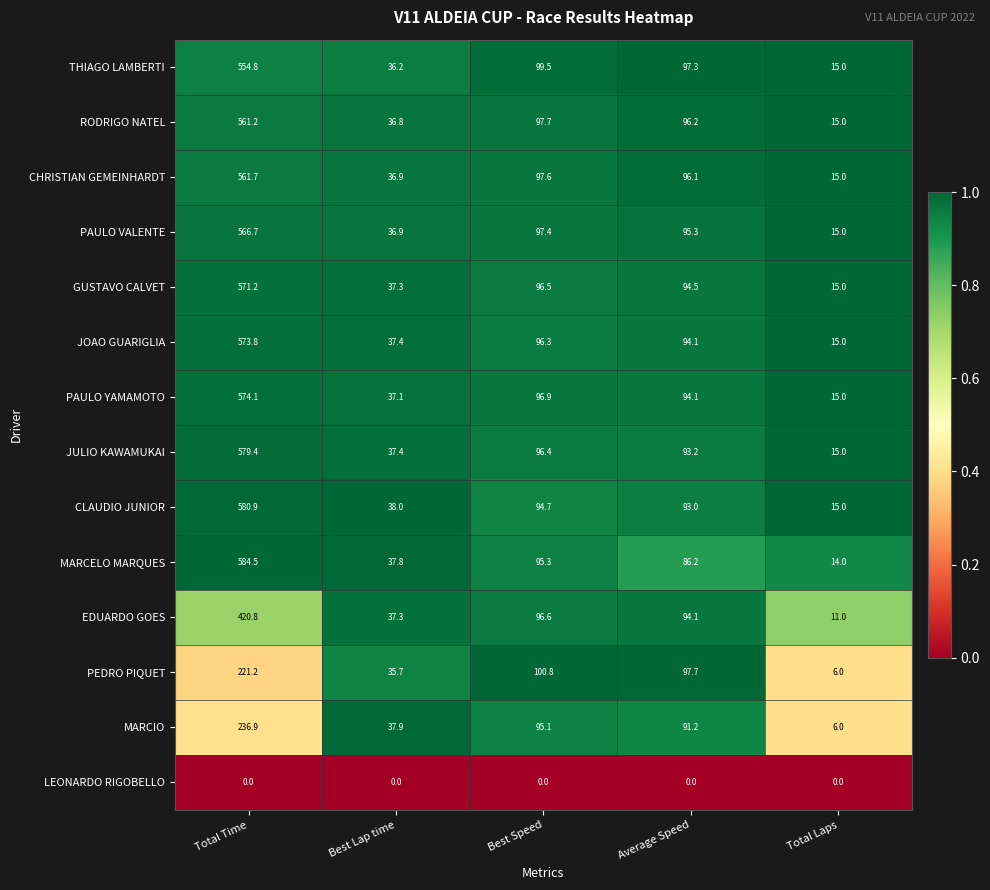

What is the greatest value displayed?

584.5